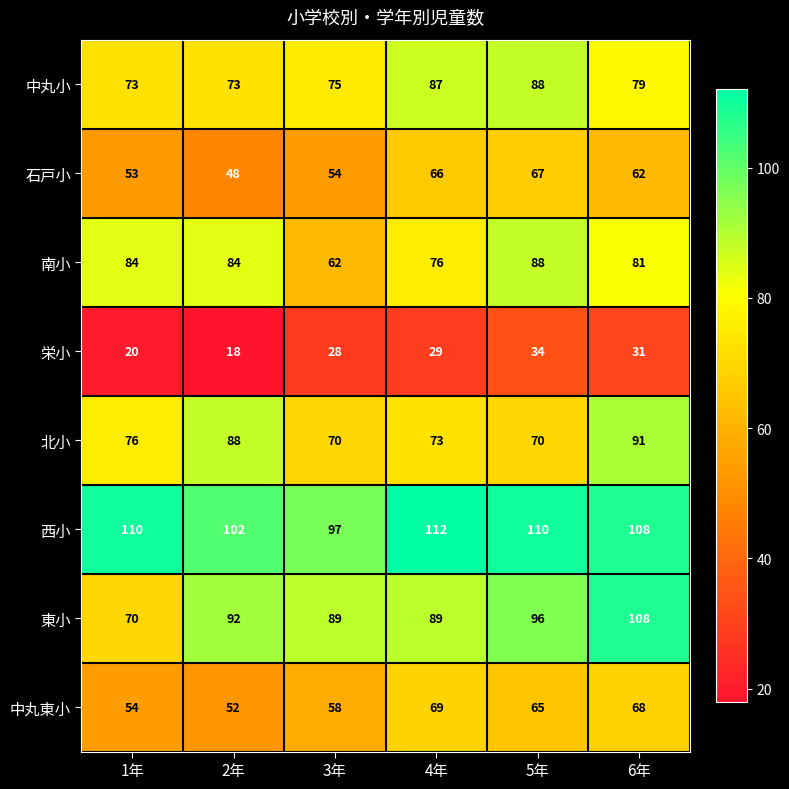

At 2年, list the series in order from largest to smallest.

西小, 東小, 北小, 南小, 中丸小, 中丸東小, 石戸小, 栄小